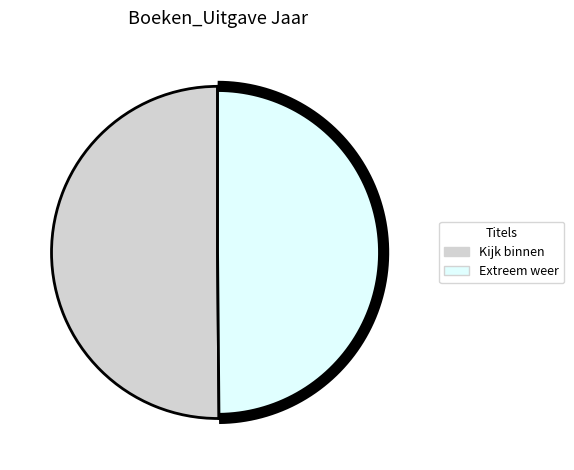

To the nearest percent, what is the combined percentage of Extreem weer and Kijk binnen?

100%